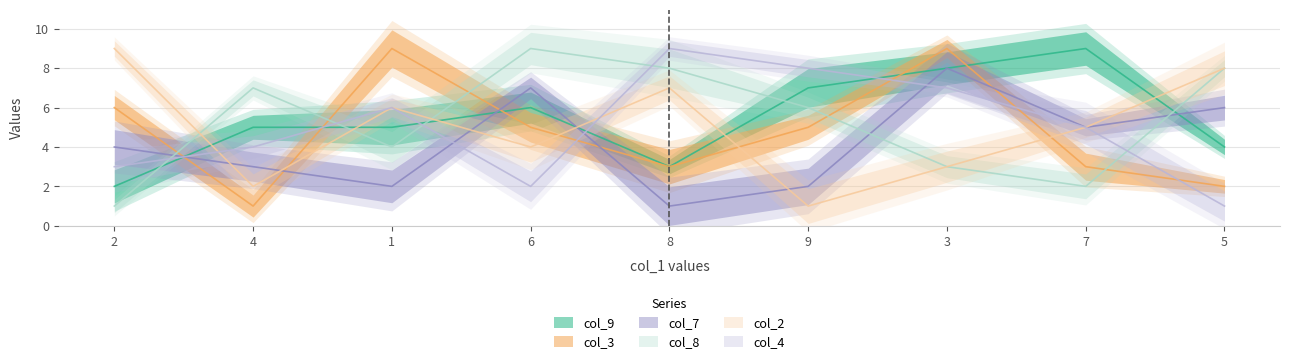

At which label does col_4 reach its peak?

8